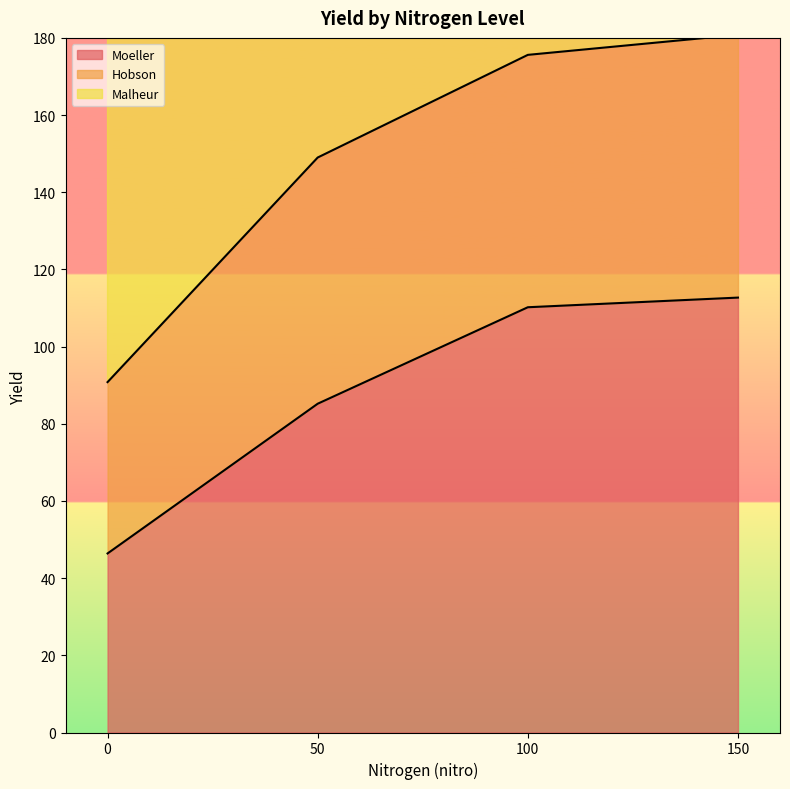

At which category is the sum across all series the highest?

150